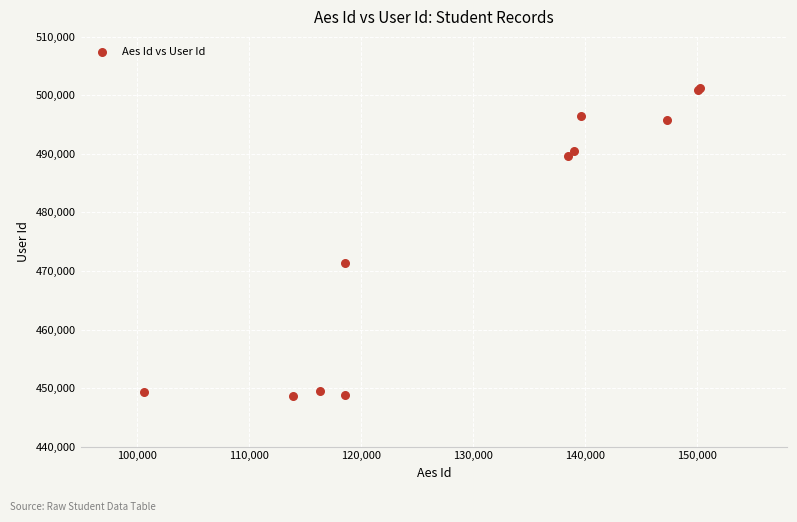

What Y value in the scatter plot is closest to 474980?

471358